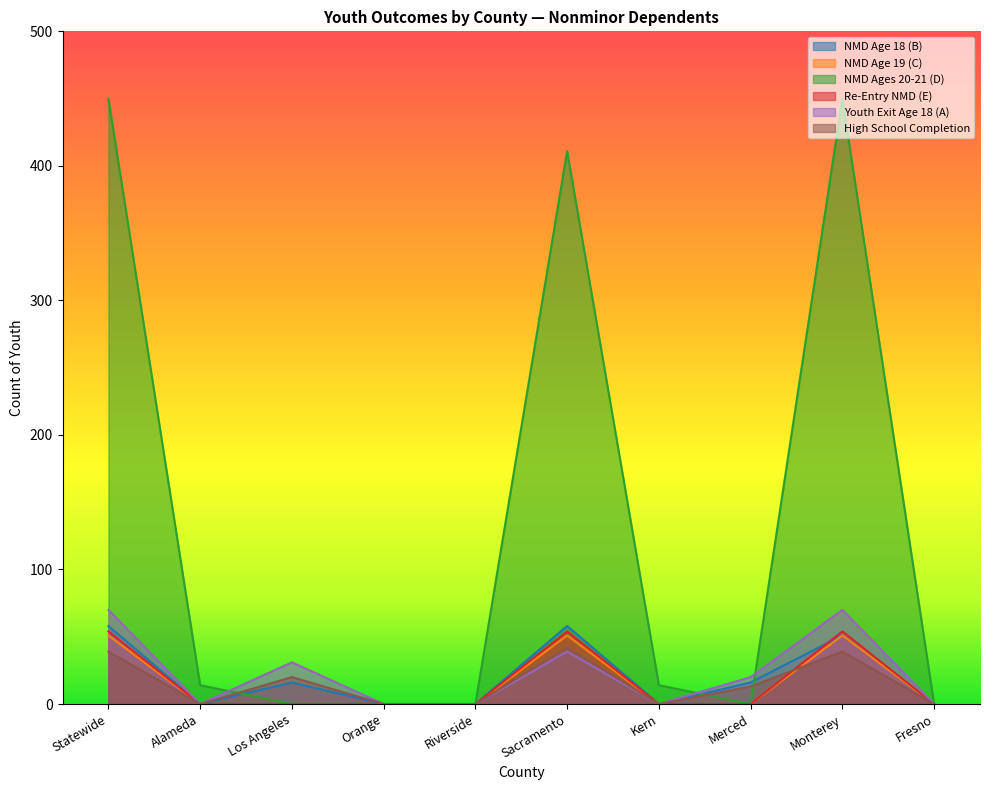

How many interior local valleys does the Youth Exit Age 18 (A) series have?

2